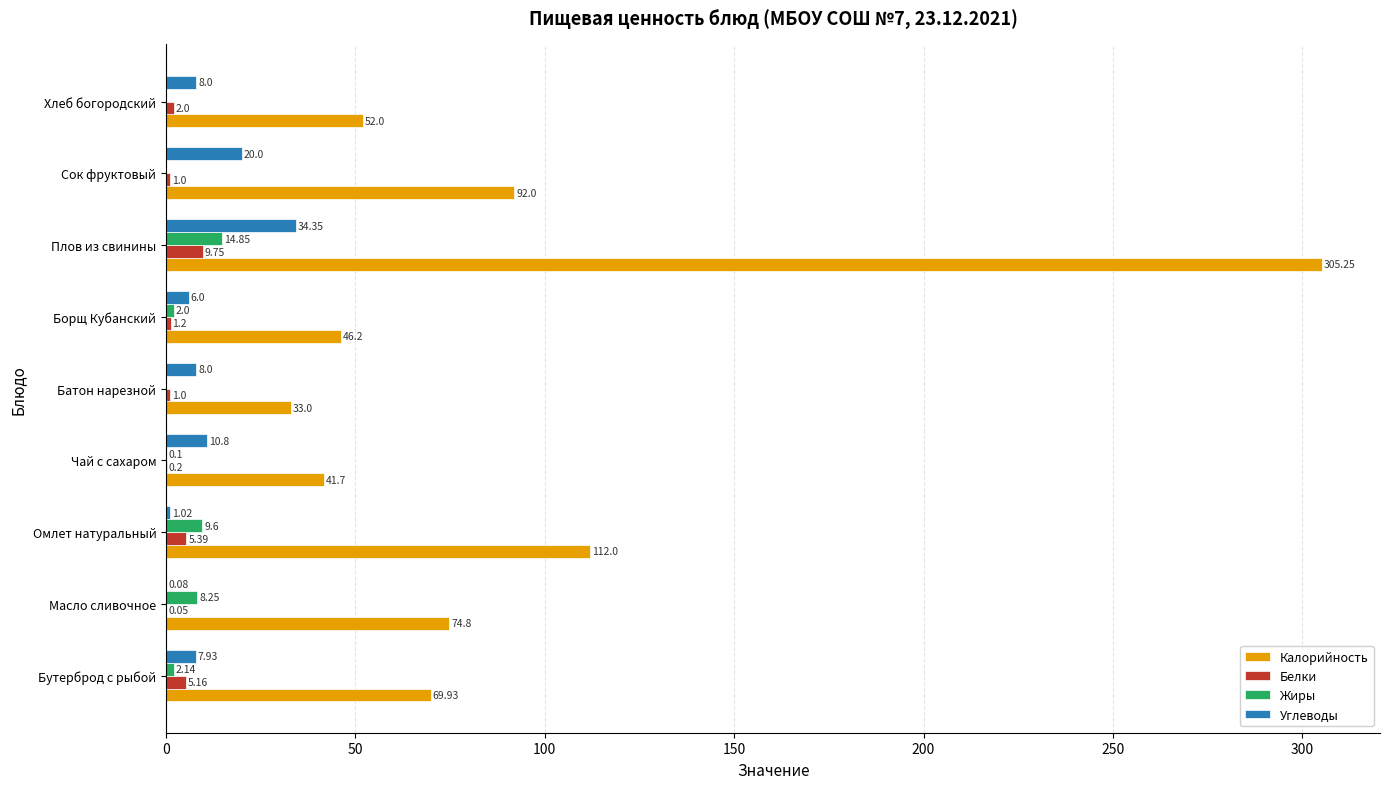

What are all the series names shown in the legend?

Калорийность, Белки, Жиры, Углеводы